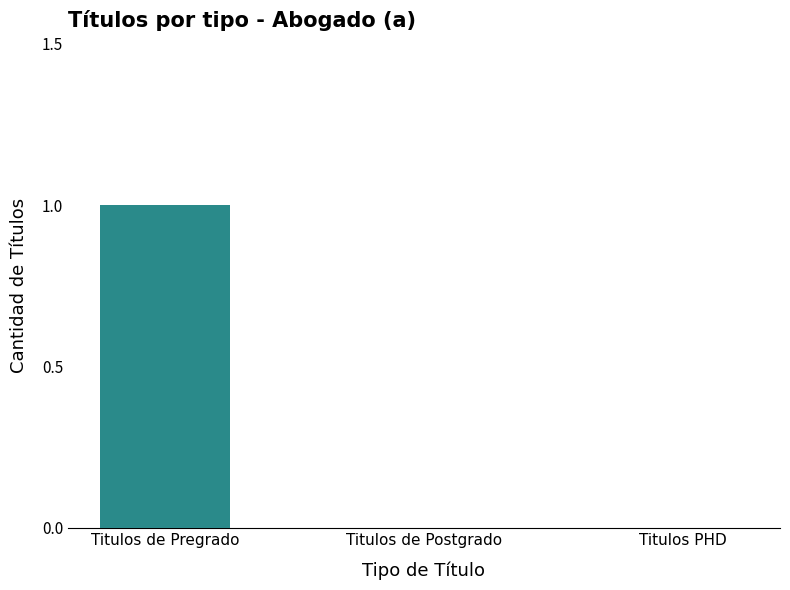

Are the bars horizontal?

No